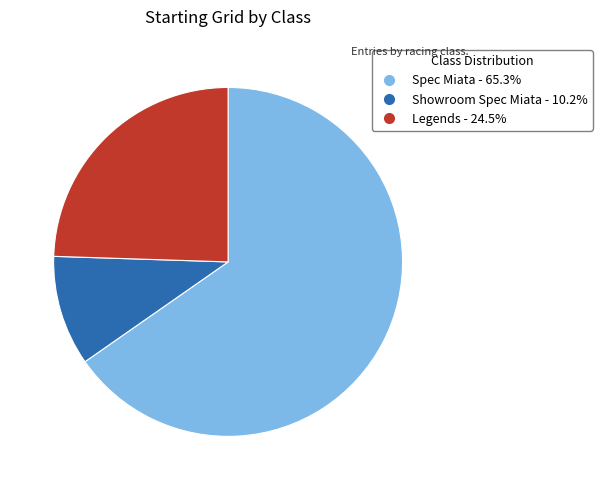

Is the sum of Legends and Showroom Spec Miata greater than half?

No